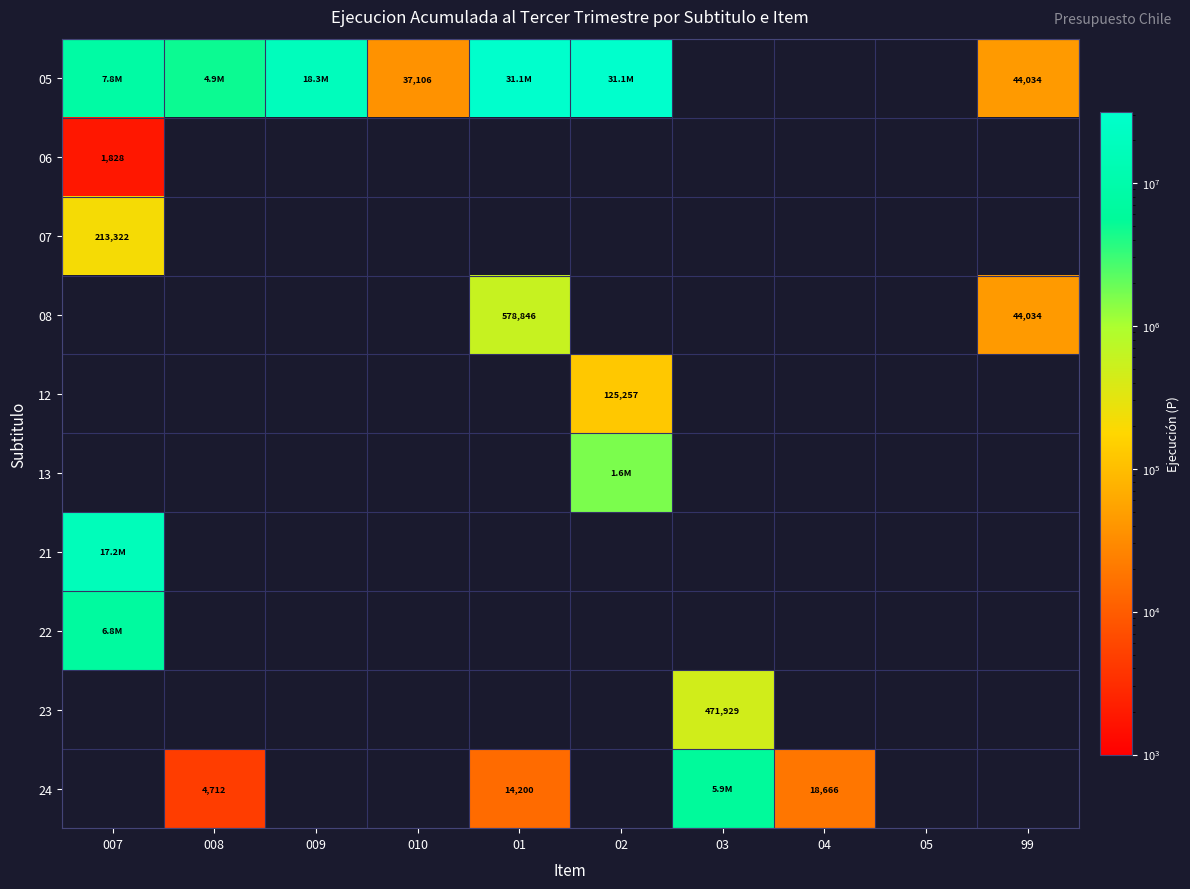

The value of 08 at 01 is 578846. True or false?

True